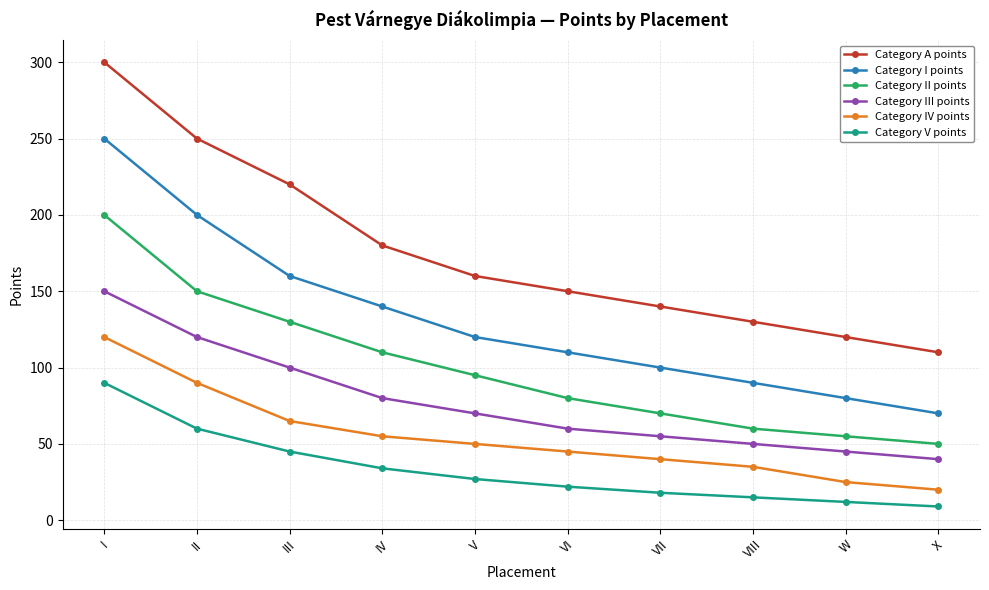

Which category has the highest value across all series?

I